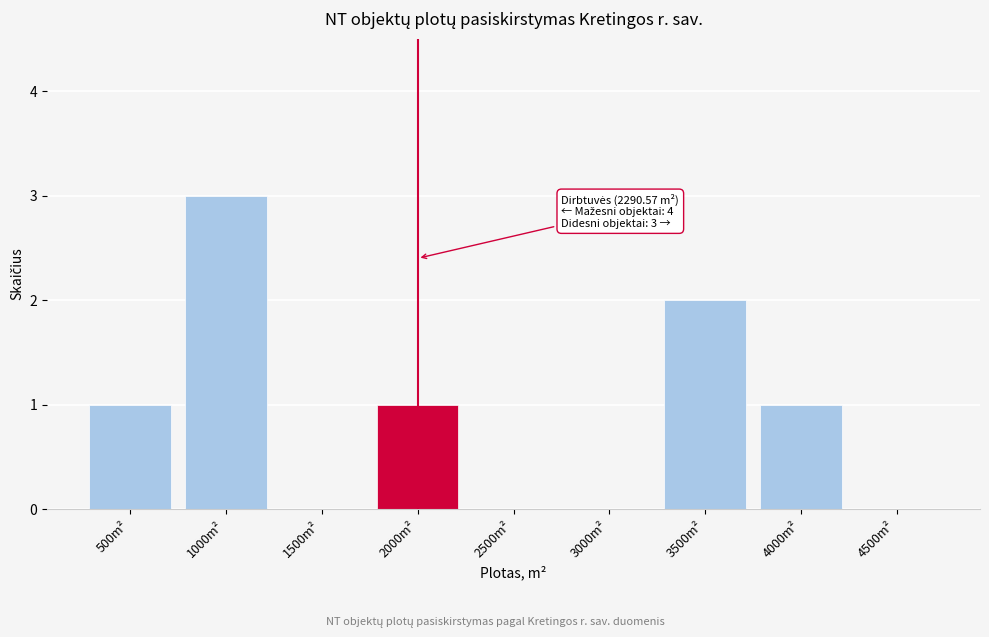

Reading left to right, what are all the values shown in this chart?

500m²=1	1000m²=3	1500m²=0	2000m²=1	2500m²=0	3000m²=0	3500m²=2	4000m²=1	4500m²=0